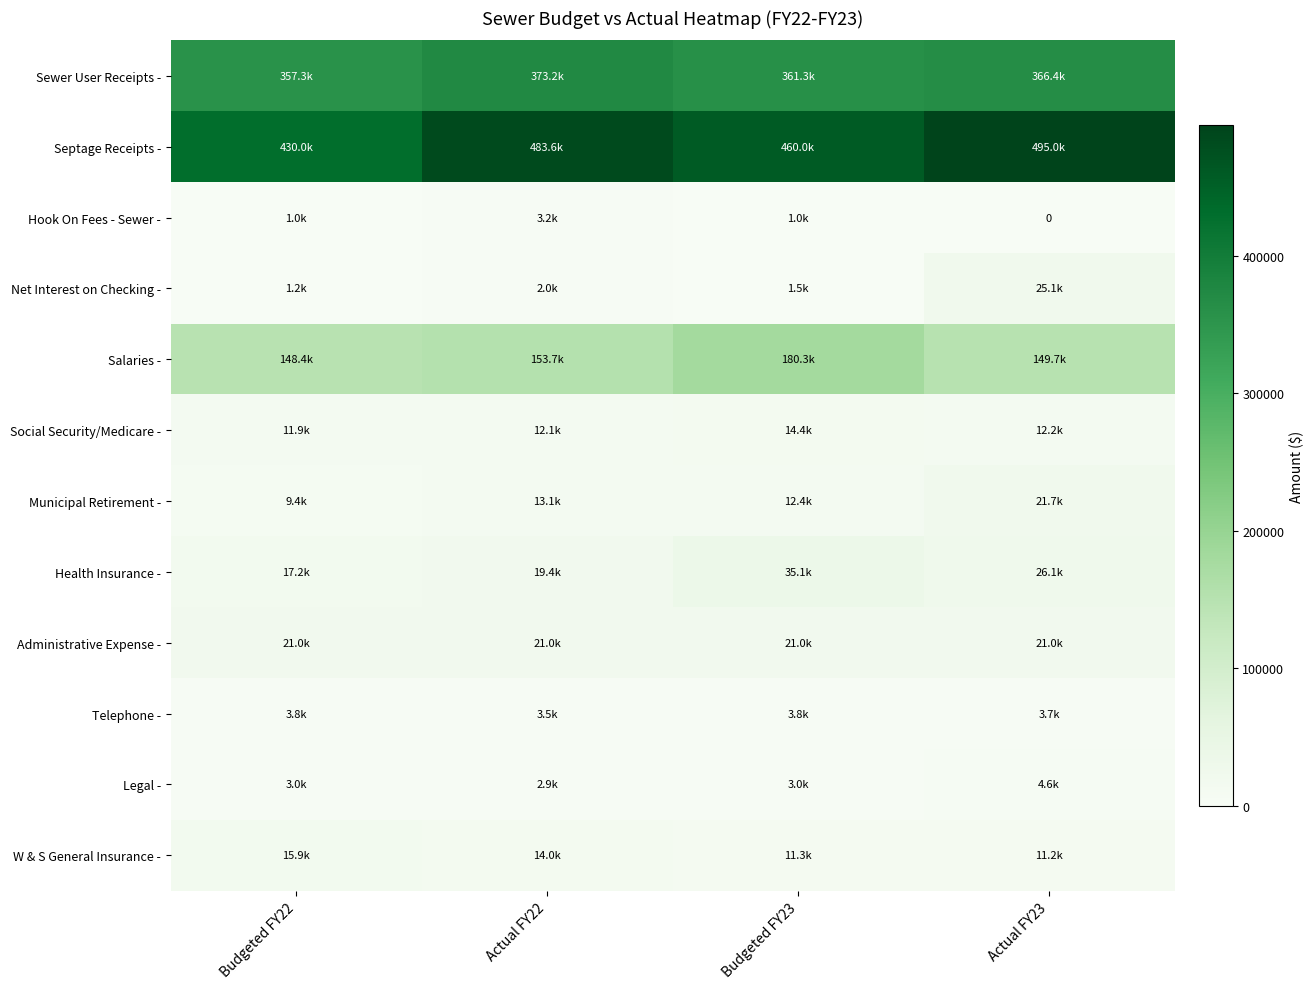

Rank the series at Budgeted FY23 from highest to lowest value.

Septage Receipts -, Sewer User Receipts -, Salaries -, Health Insurance -, Administrative Expense -, Social Security/Medicare -, Municipal Retirement -, W & S General Insurance -, Telephone -, Legal -, Net Interest on Checking -, Hook On Fees - Sewer -